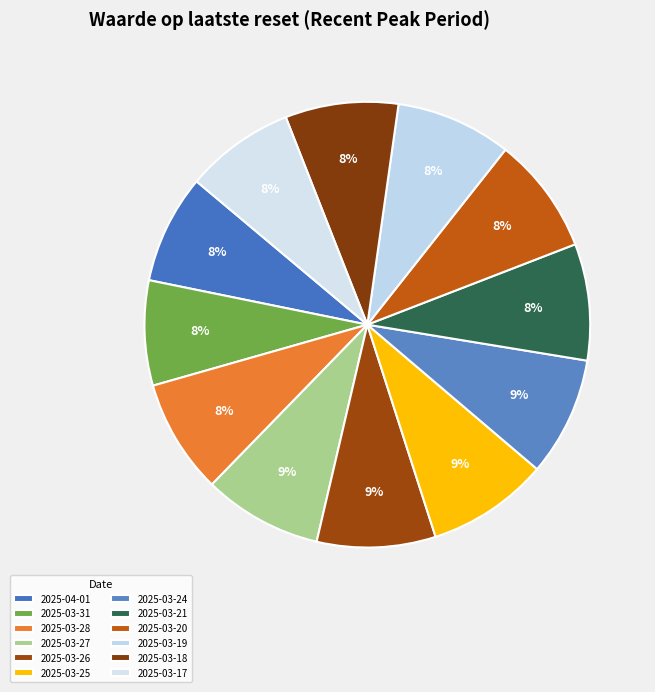

To the nearest percent, what portion does 2025-03-17 represent?

8%